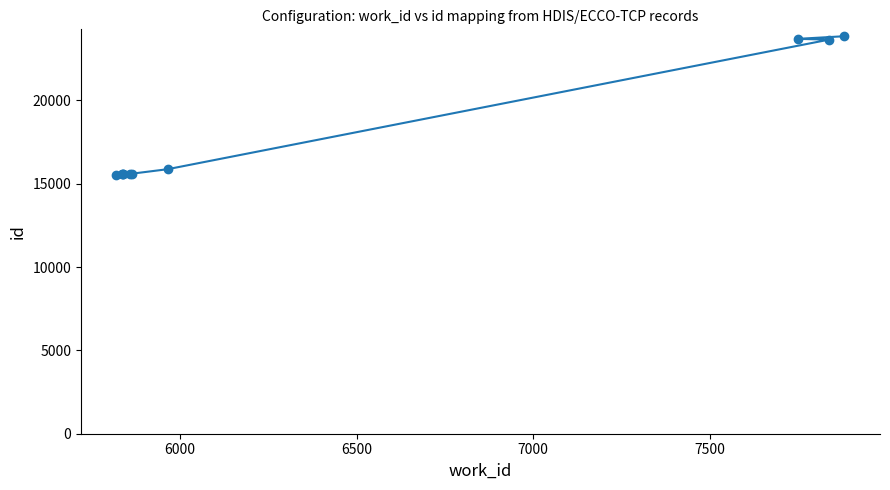

What is the value of the 2nd point from the left?

15560